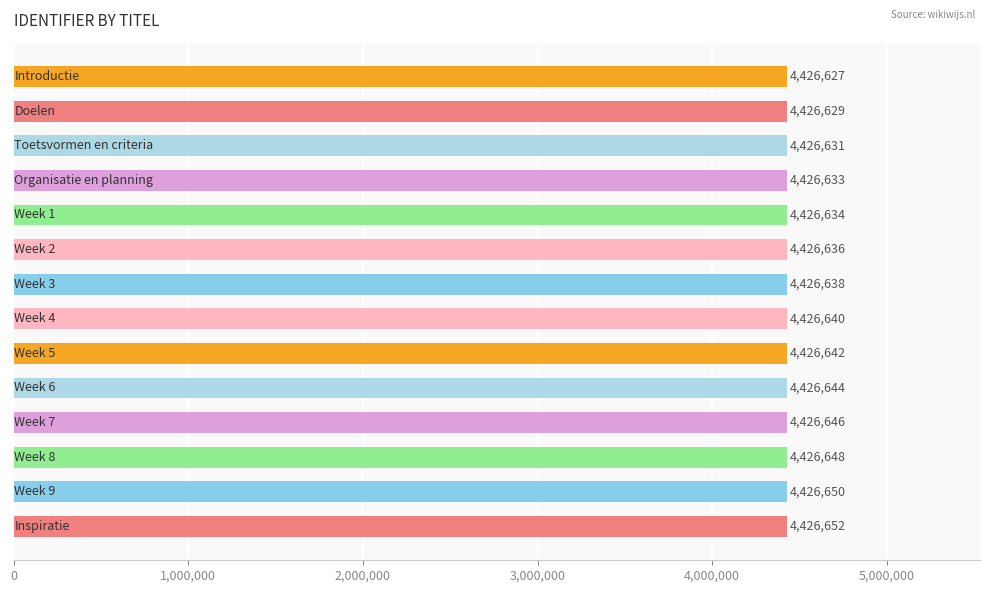

What is the difference between the second highest and minimum values?

23